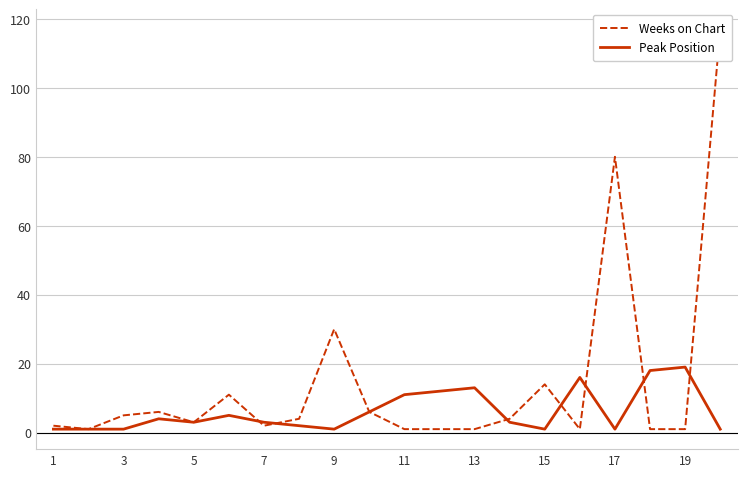

The Peak Position series shows 1 at 3. True or false?

True